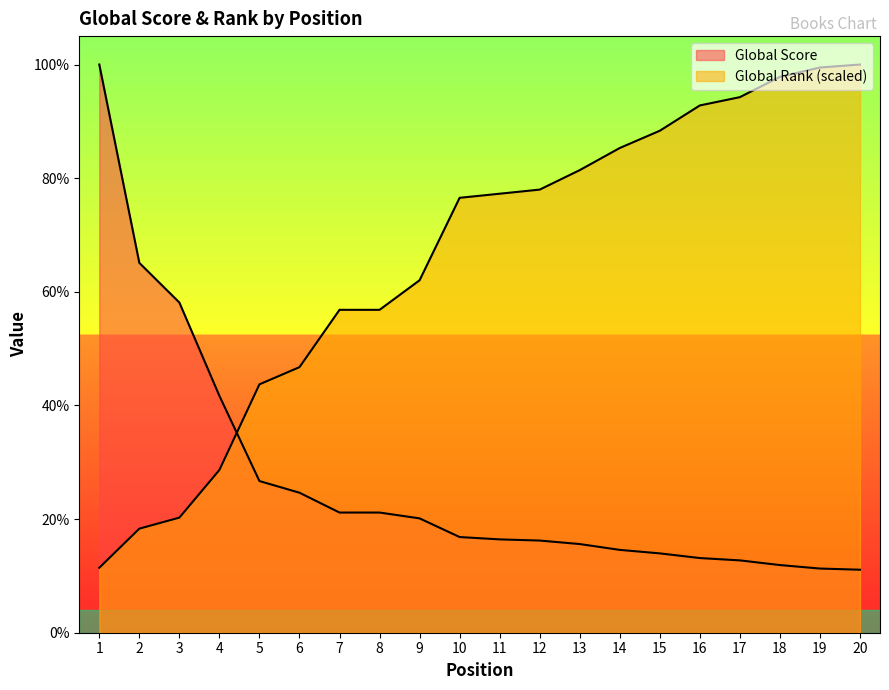

Is it true that Global Score equals 104.0 at 3?

False